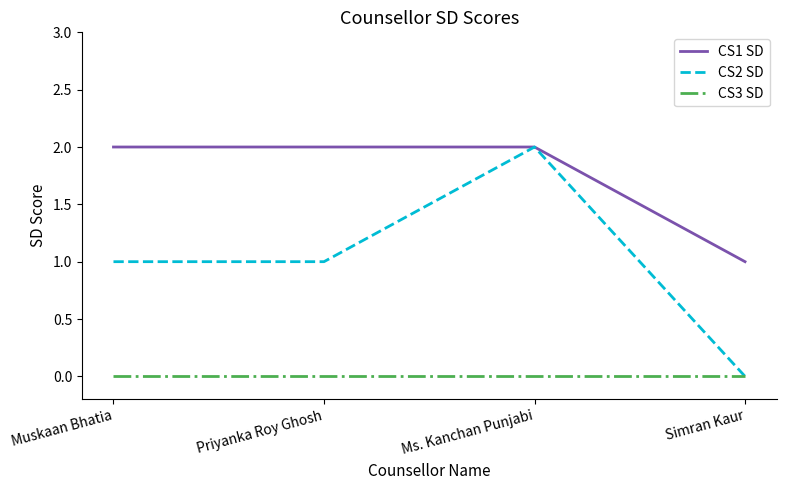

List the series in order of their overall mean, lowest first.

CS3 SD, CS2 SD, CS1 SD